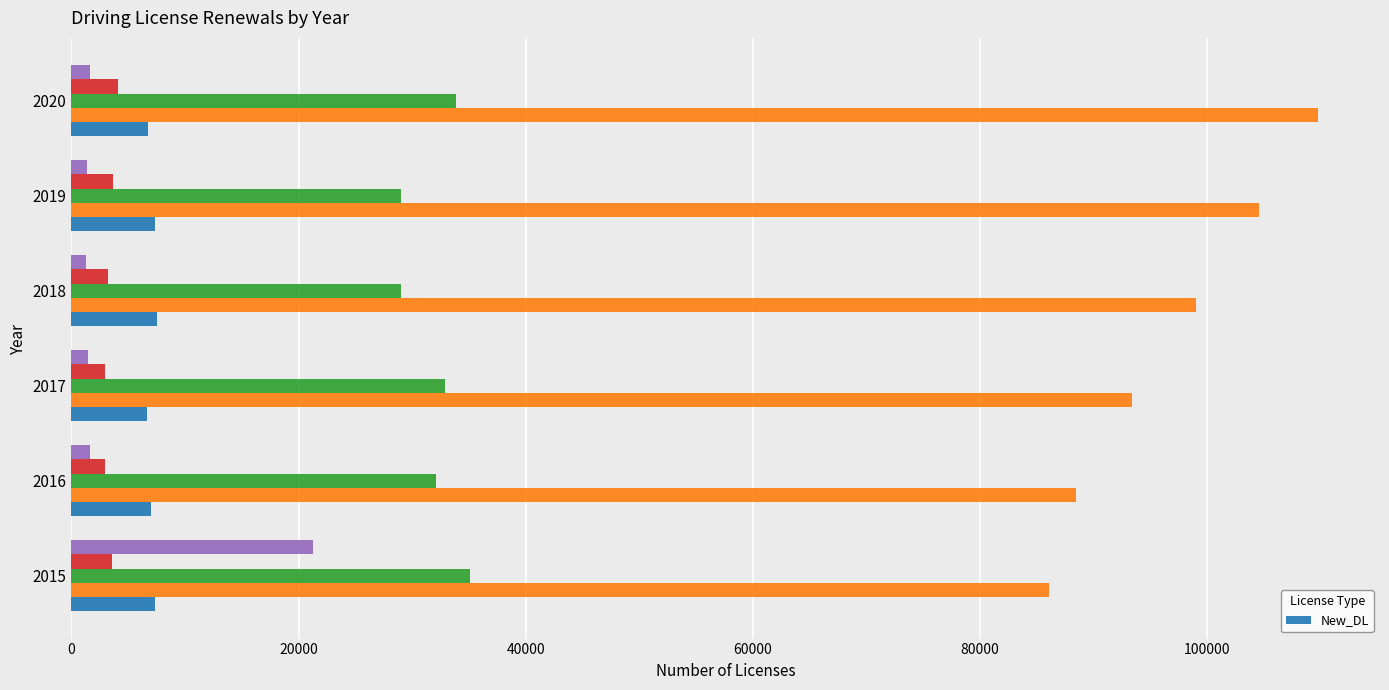

Are the bars horizontal?

Yes